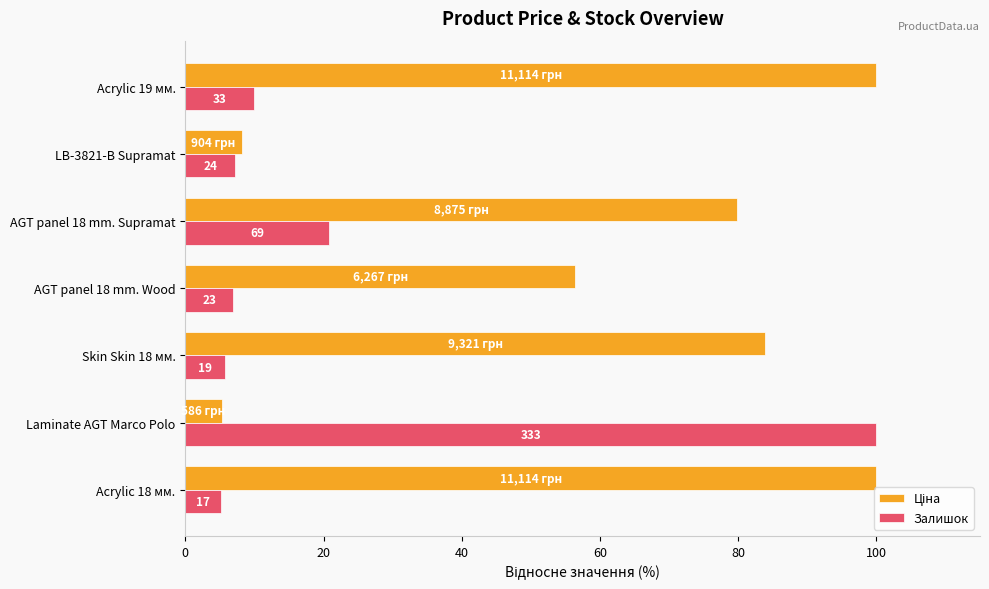

What is the highest value of the Ціна series?

100.0